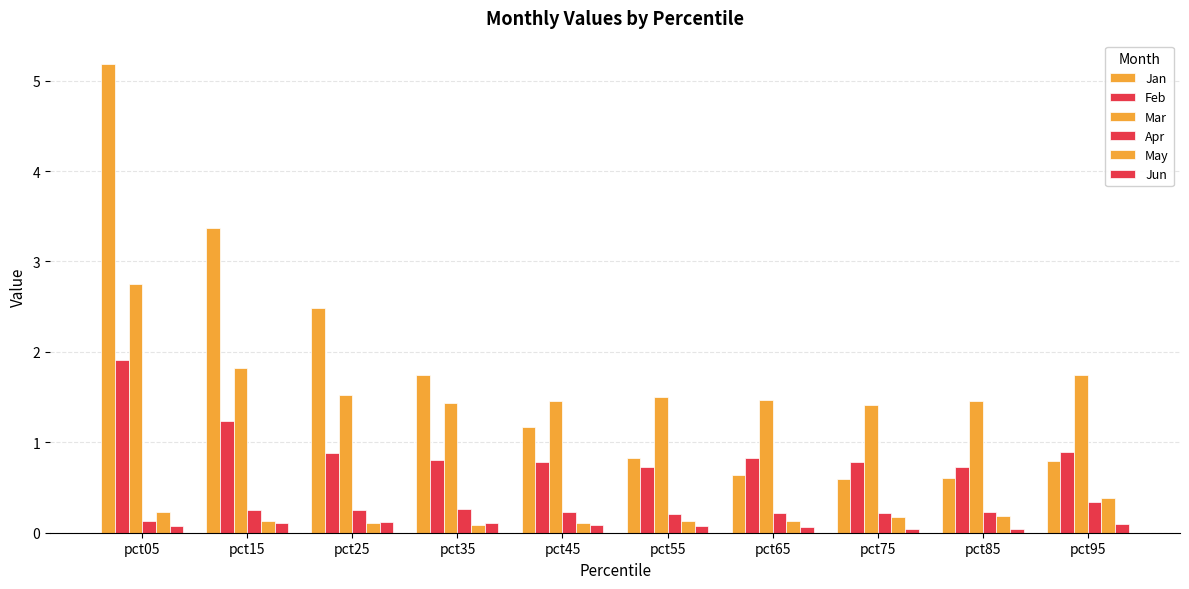

Which series has the largest total across all categories?

Jan